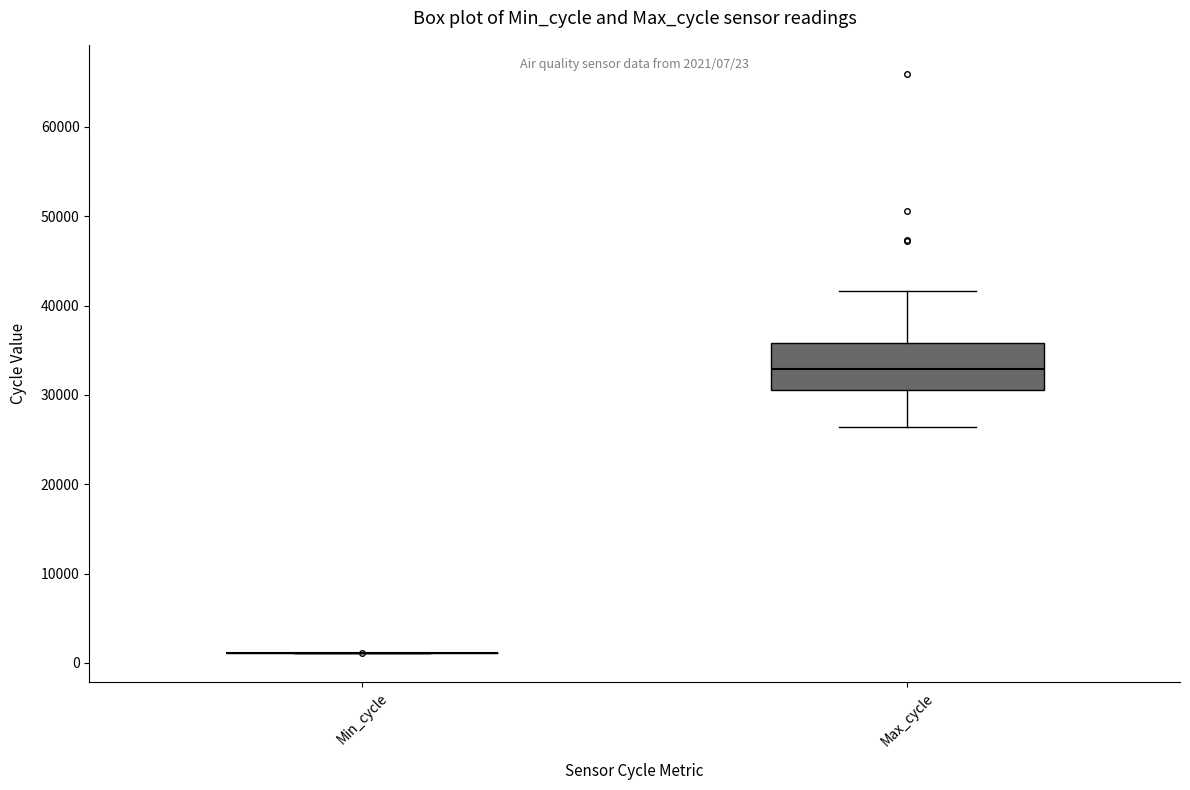

Which box is the tallest, from its lower edge to its upper edge?

Max_cycle